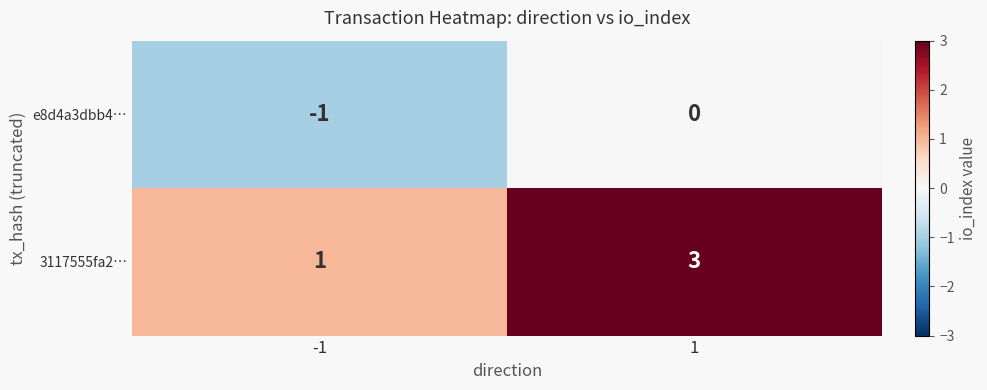

The e8d4a3dbb4… series shows 0 at 1. True or false?

True